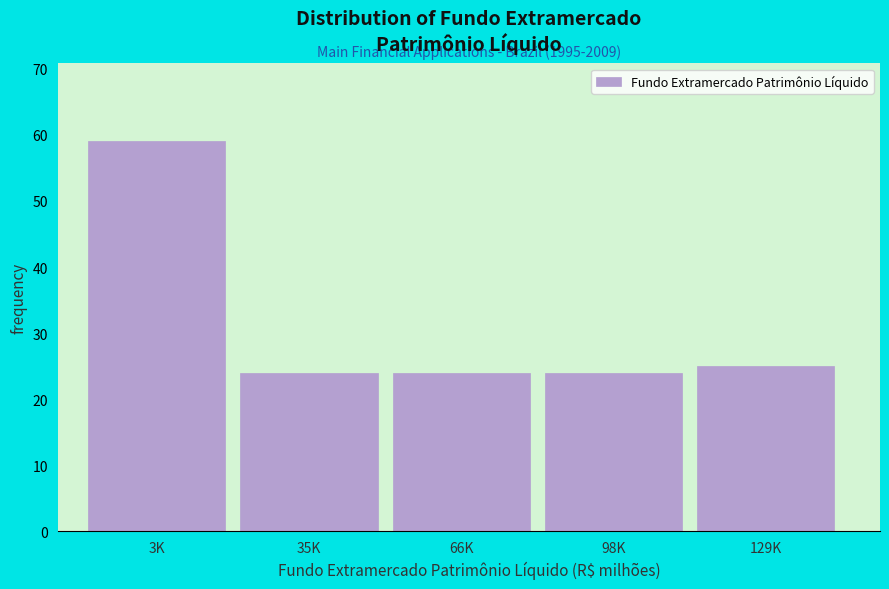

Reading left to right, what are all the values shown in this chart?

59	24	24	24	25